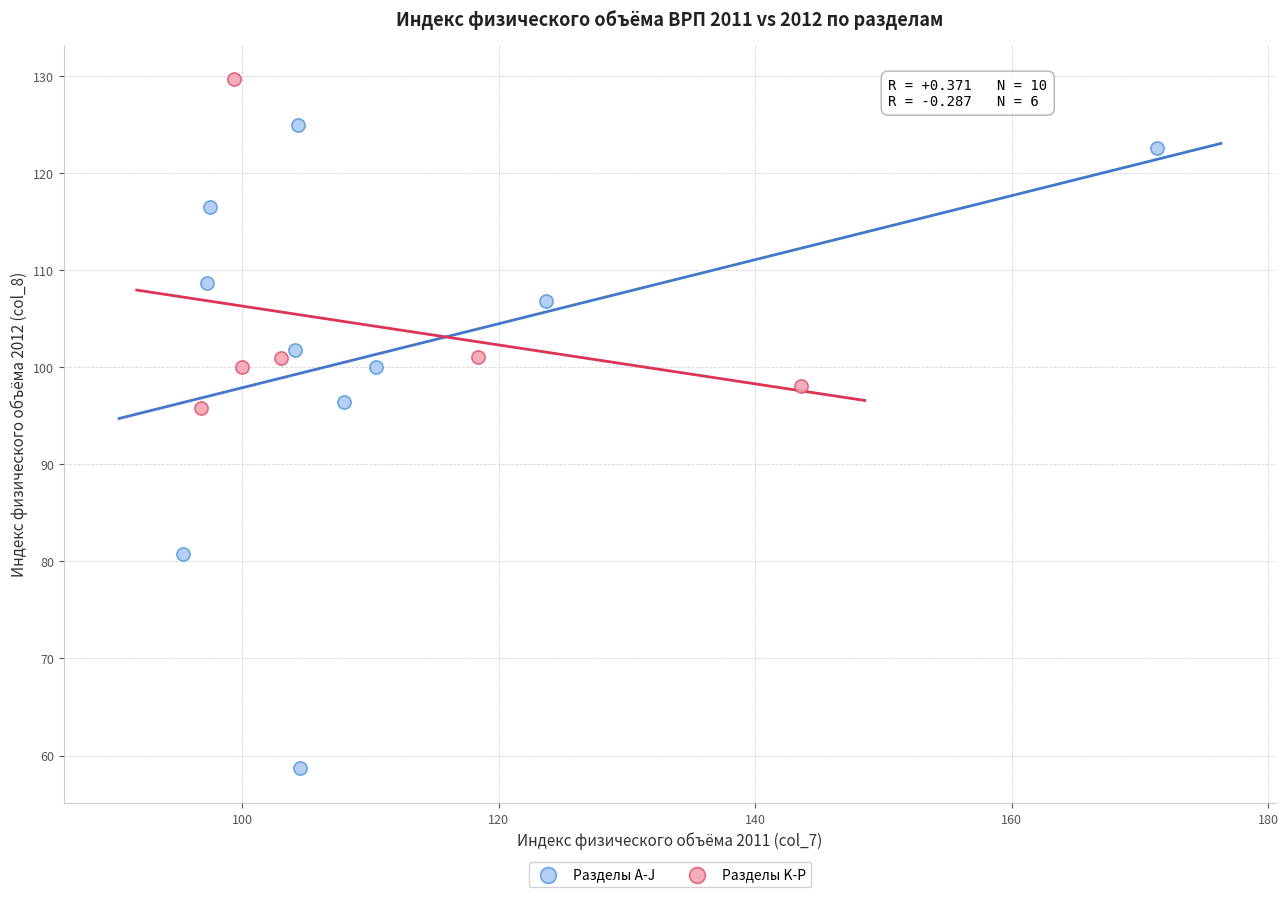

Which series reaches the minimum Y coordinate?

Разделы A-J